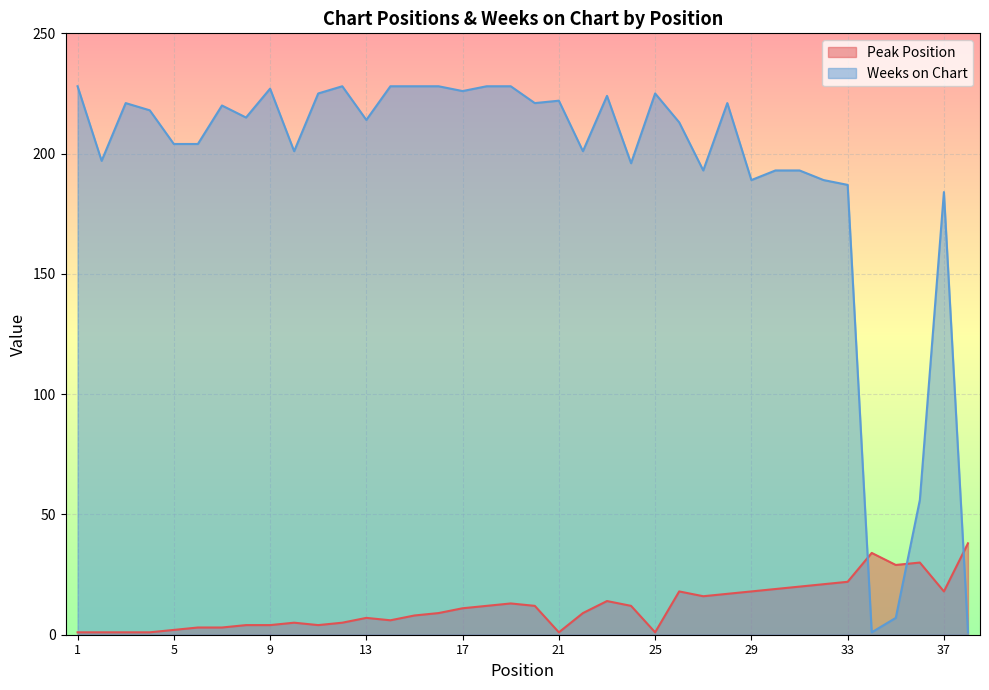

Is it true that Weeks on Chart equals 221 at 3?

True